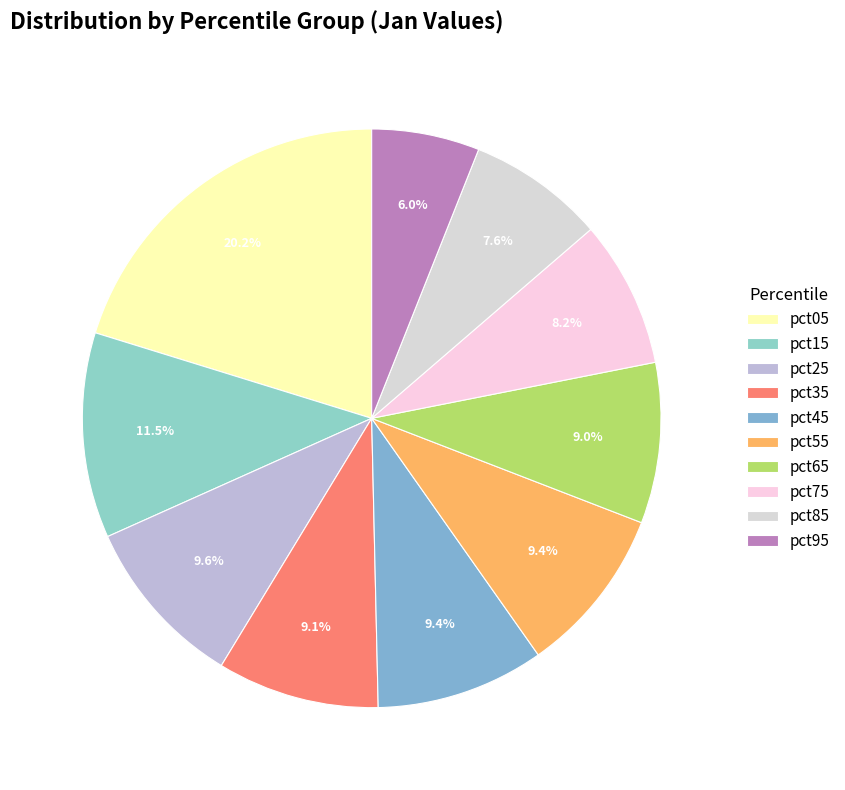

Does pct65 account for over 50% of the chart?

No